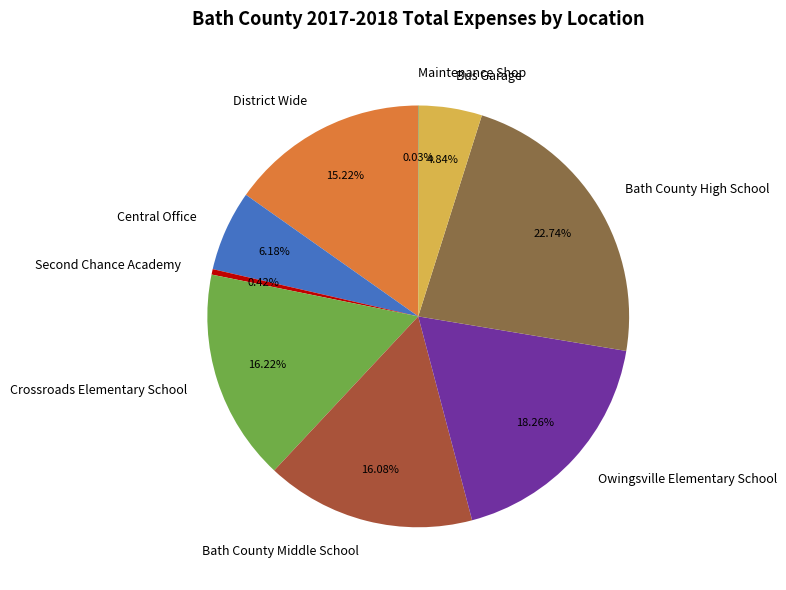

Is the sum of Central Office and Crossroads Elementary School greater than half?

No